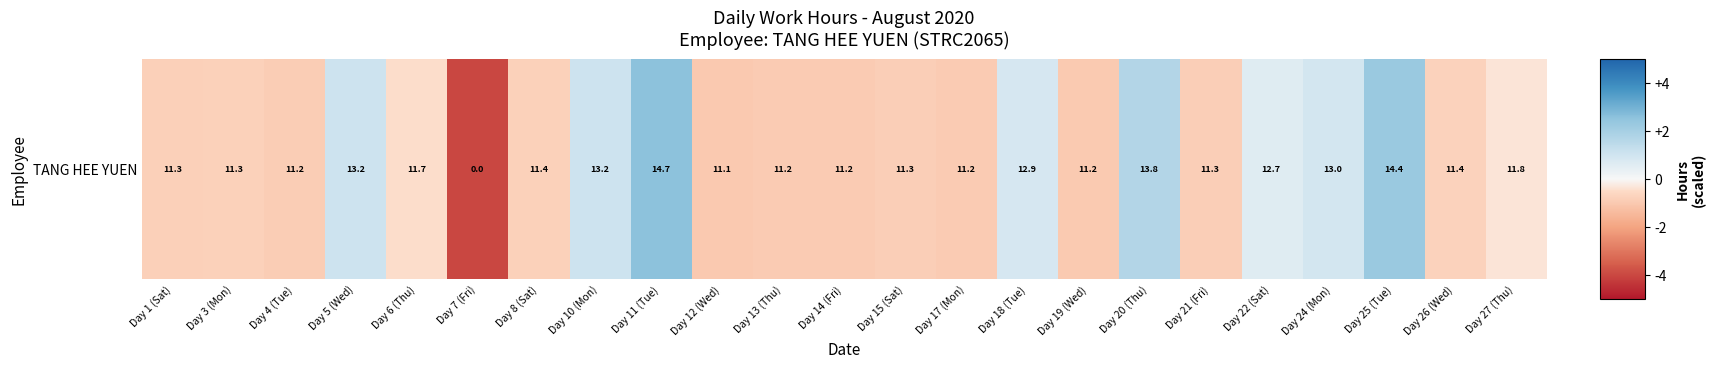

How many values are above zero?

8